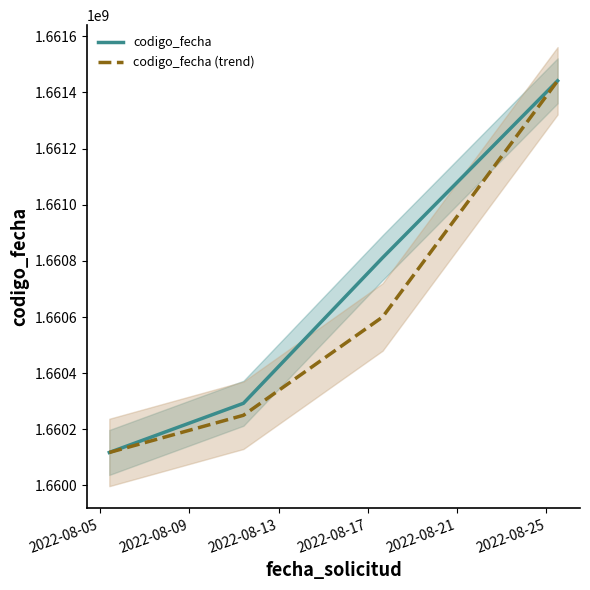

How many codigo_fecha values are between 1660292664 and 1661441116?

3